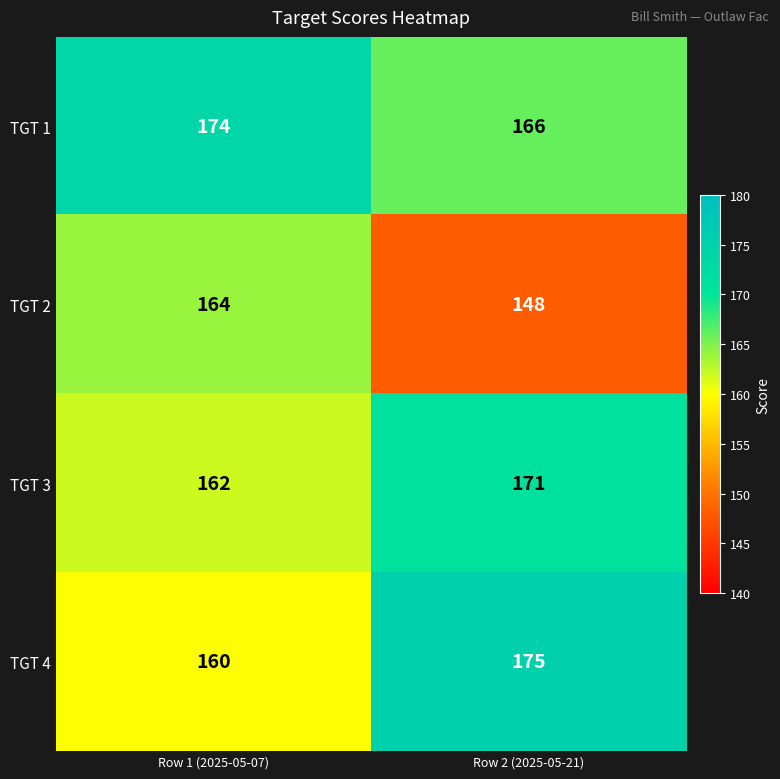

Which label corresponds to the largest value in the chart?

Row 2 (2025-05-21)